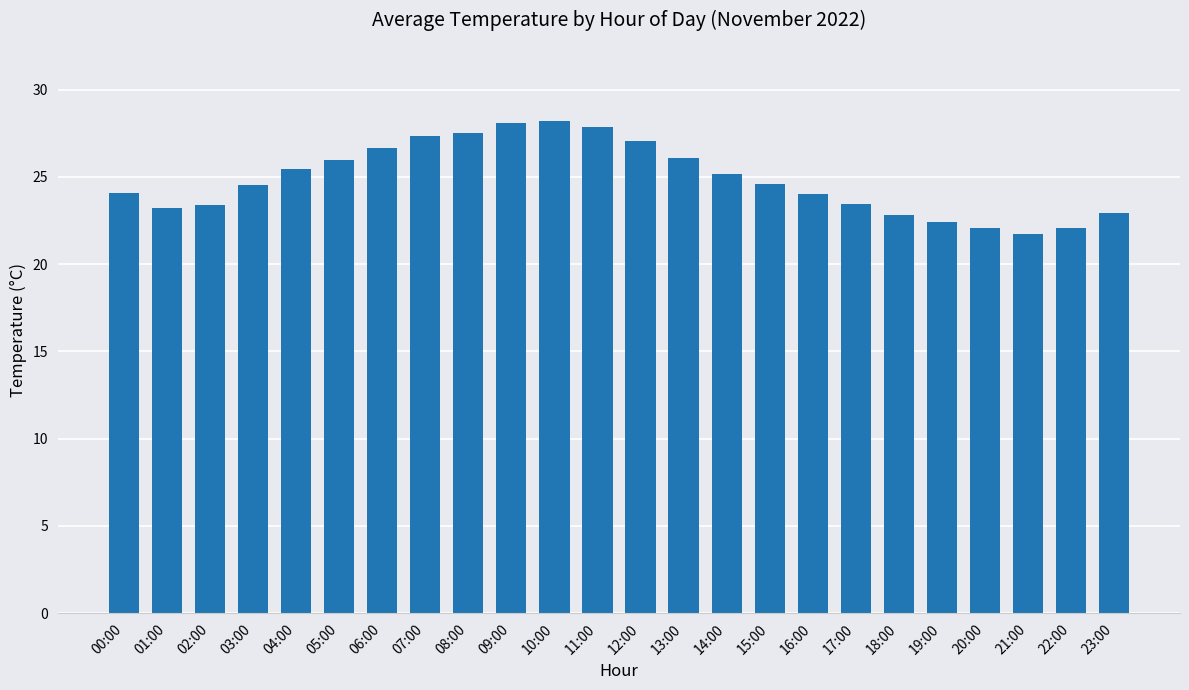

How many bars are there in total?

24